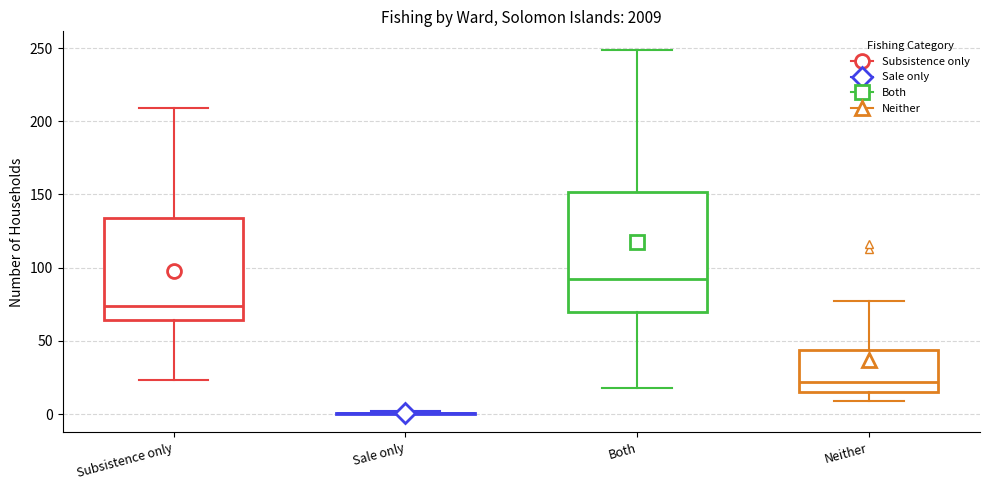

Where does the lower whisker of the box for Neither end on the y-axis? The values are not printed on the chart, so give them approximately, as read against the axis.

10